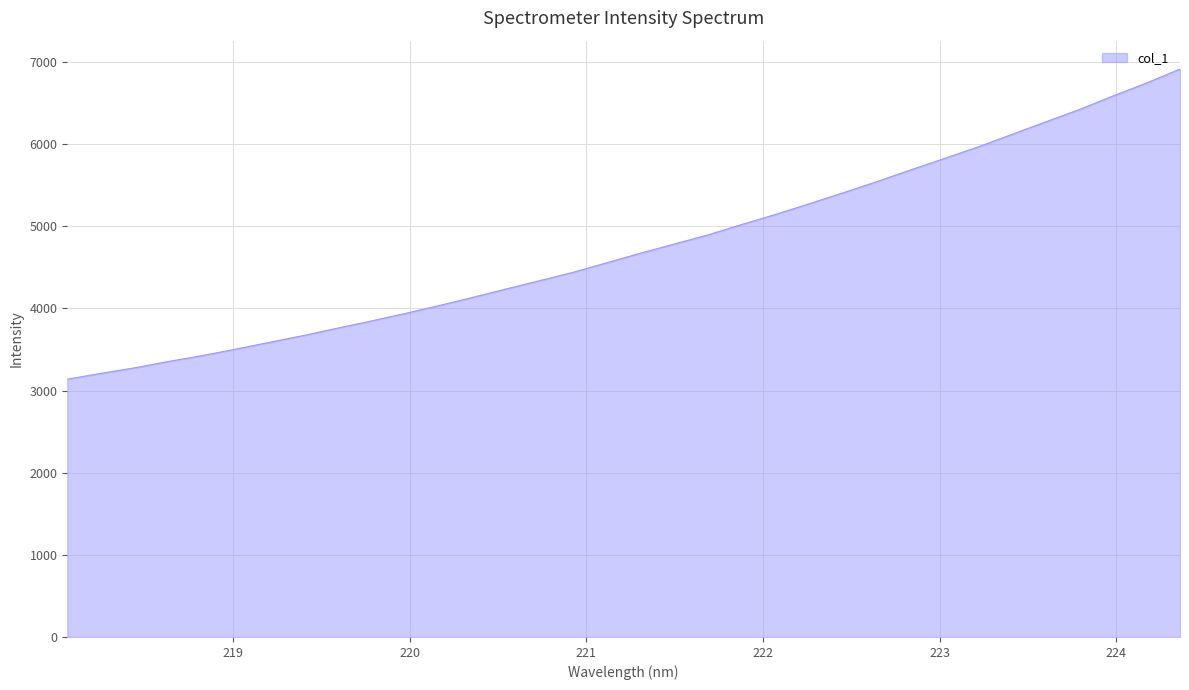

What is the maximum value shown in the chart?

6914.3